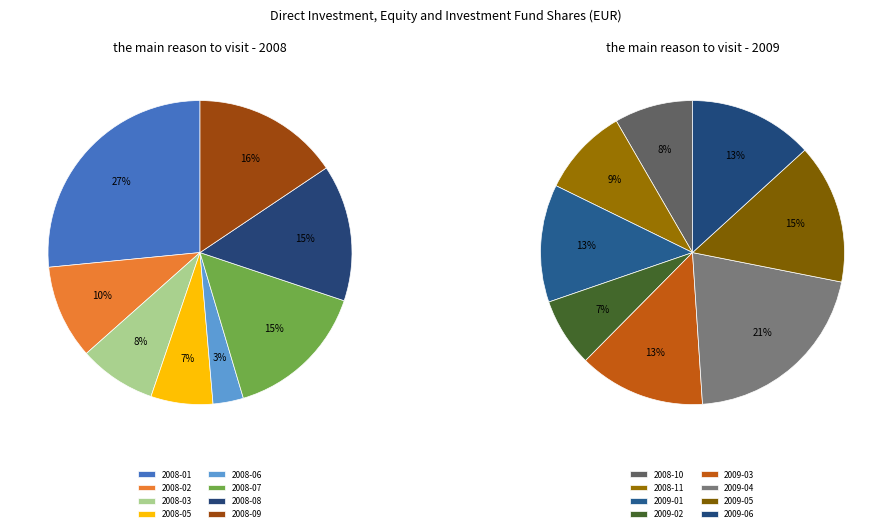

Count the number of slices in the pie.

16